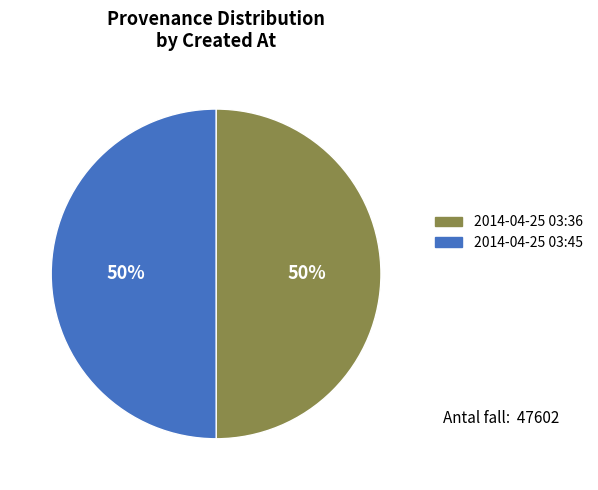

Approximately how many times larger is the value at 2014-04-25 03:36 compared to 2014-04-25 03:45?

1.0